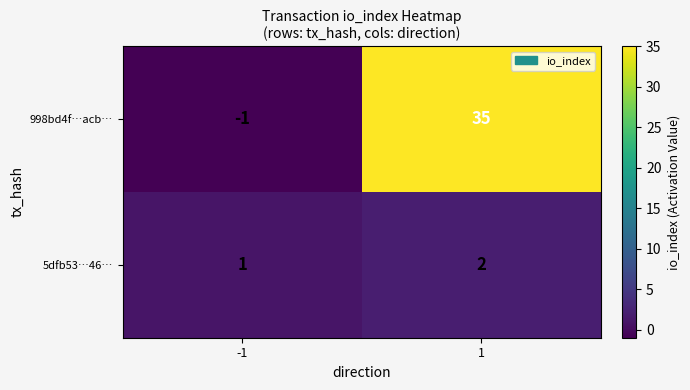

True or false: 998bd4f…acb… has a value of 0 at -1.

False